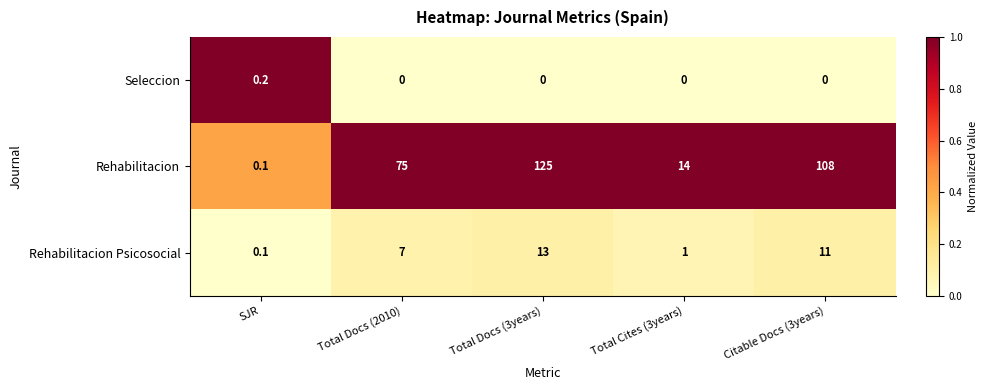

Which category has the highest value across all series?

Total Docs (3years)